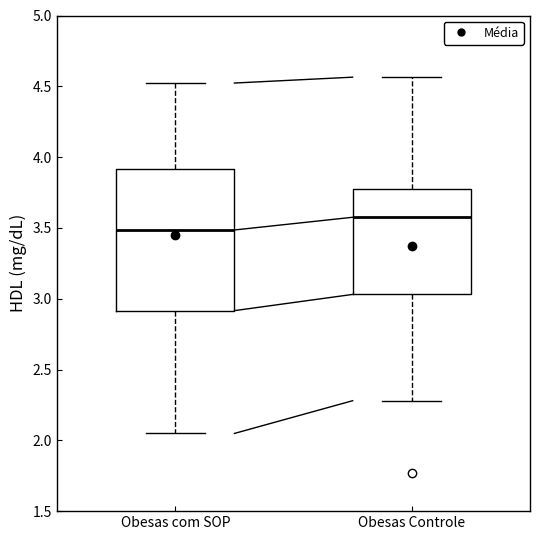

Which box has the highest median line?

Obesas Controle